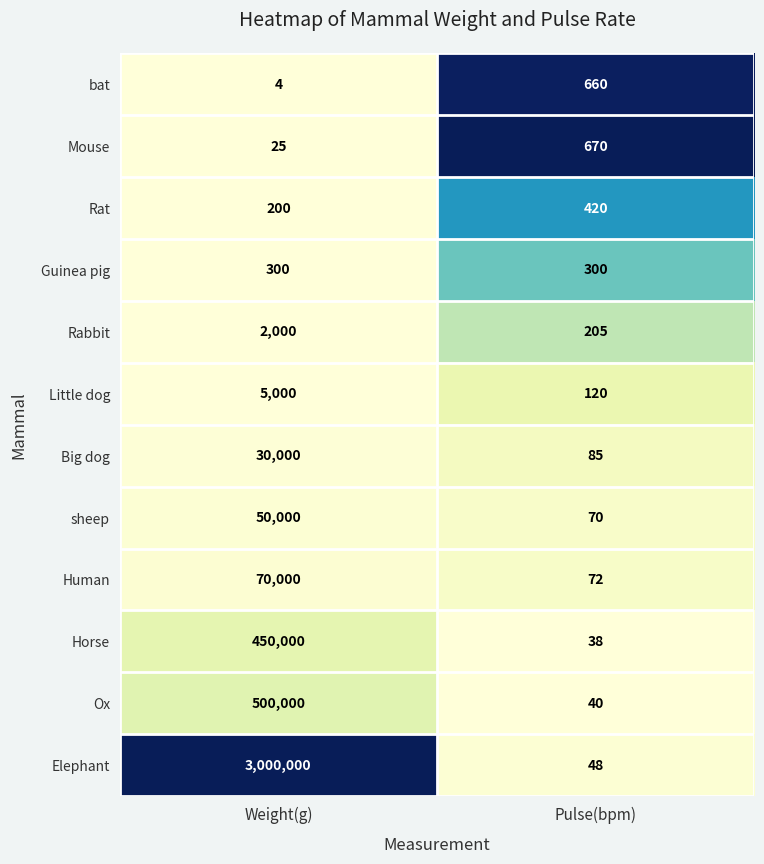

Reading left to right, list all the values displayed in this chart.

bat: Weight(g)=4	Pulse(bpm)=660
Mouse: Weight(g)=25	Pulse(bpm)=670
Rat: Weight(g)=200	Pulse(bpm)=420
Guinea pig: Weight(g)=300	Pulse(bpm)=300
Rabbit: Weight(g)=2000	Pulse(bpm)=205
Little dog: Weight(g)=5000	Pulse(bpm)=120
Big dog: Weight(g)=30000	Pulse(bpm)=85
sheep: Weight(g)=50000	Pulse(bpm)=70
Human: Weight(g)=70000	Pulse(bpm)=72
Horse: Weight(g)=450000	Pulse(bpm)=38
Ox: Weight(g)=500000	Pulse(bpm)=40
Elephant: Weight(g)=3000000	Pulse(bpm)=48